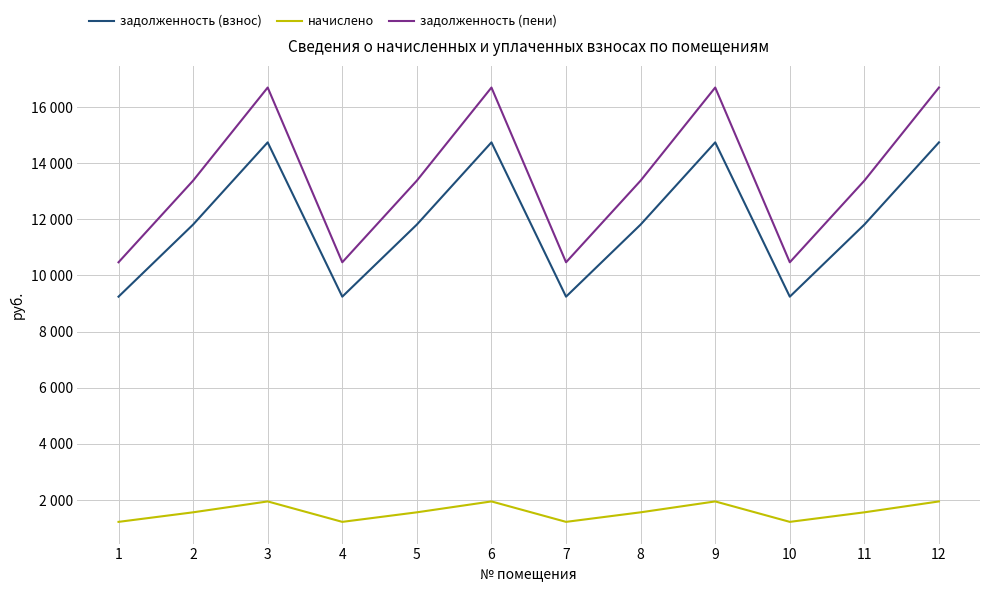

True or false: начислено and задолженность (пени) cross at least once.

False